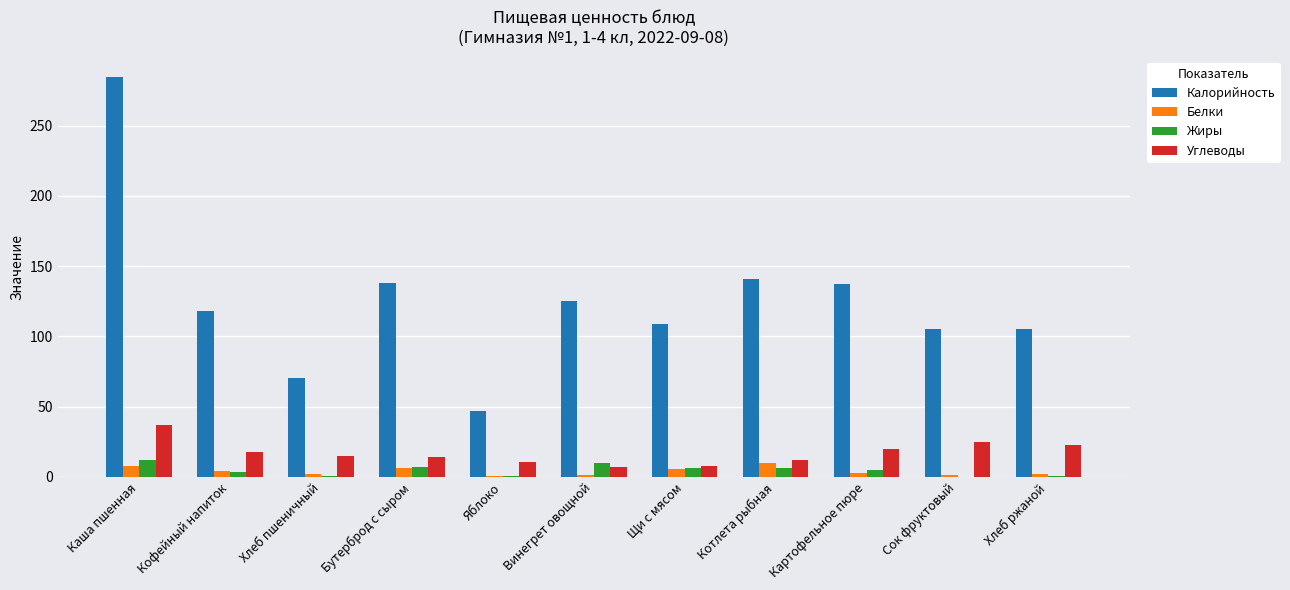

Which series has the largest total across all categories?

Калорийность